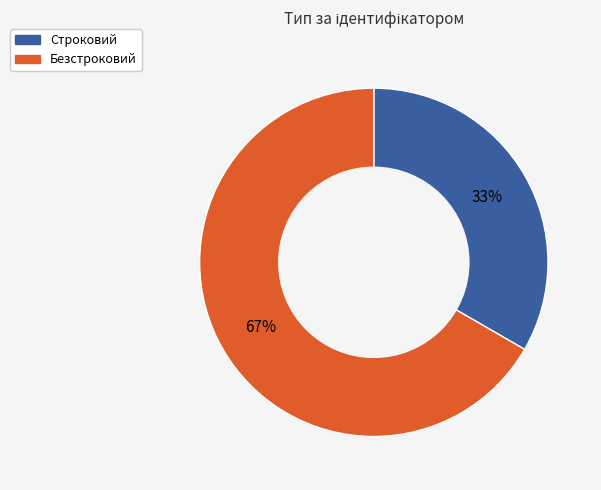

Which has a higher value, Строковий or Безстроковий?

Безстроковий